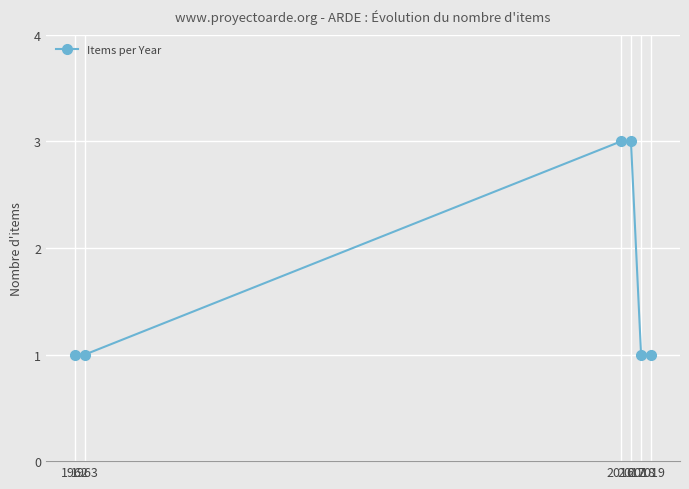

Does the chart have visible grid lines?

Yes